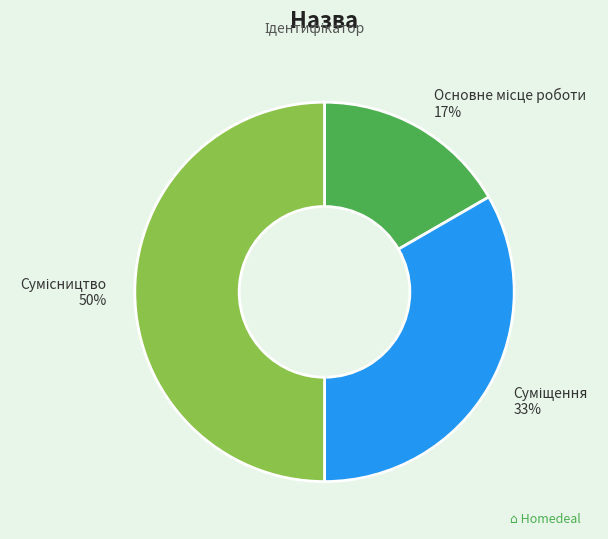

To the nearest percent, what is the average slice percentage?

33%